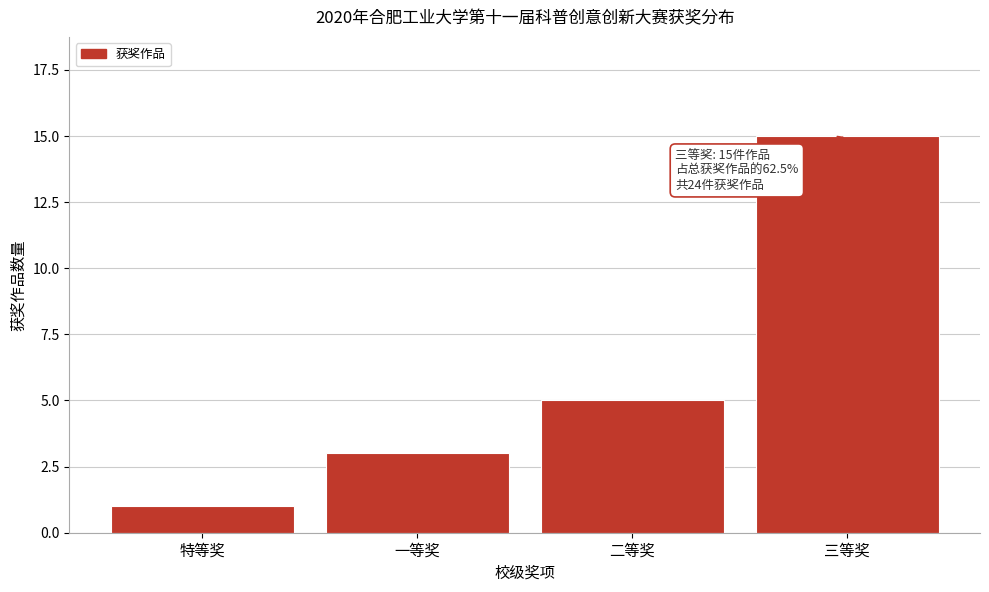

Reading left to right, extract all data points from this chart.

1	3	5	15